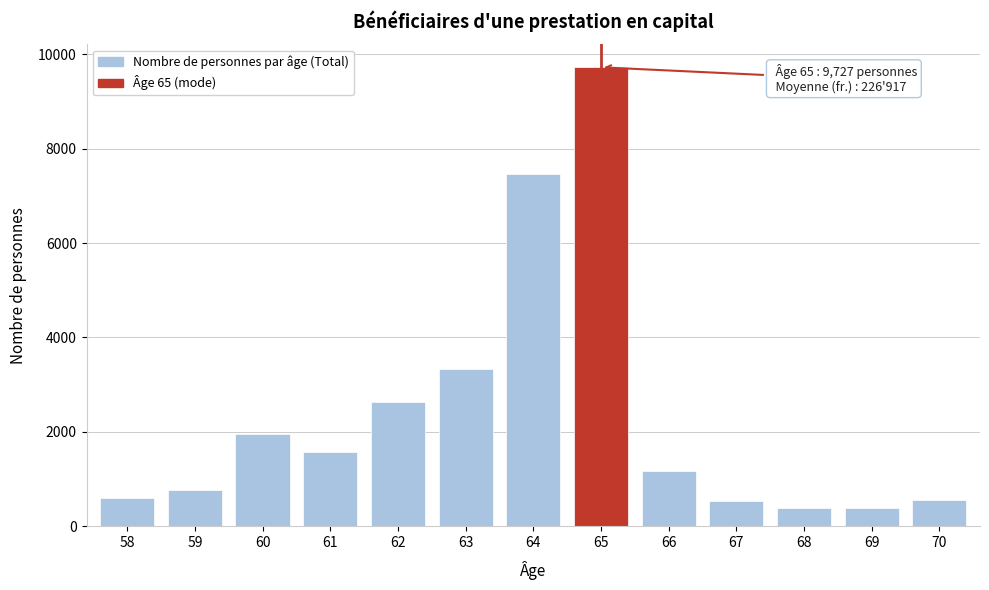

What is the change in value from 66 to 67?

-632